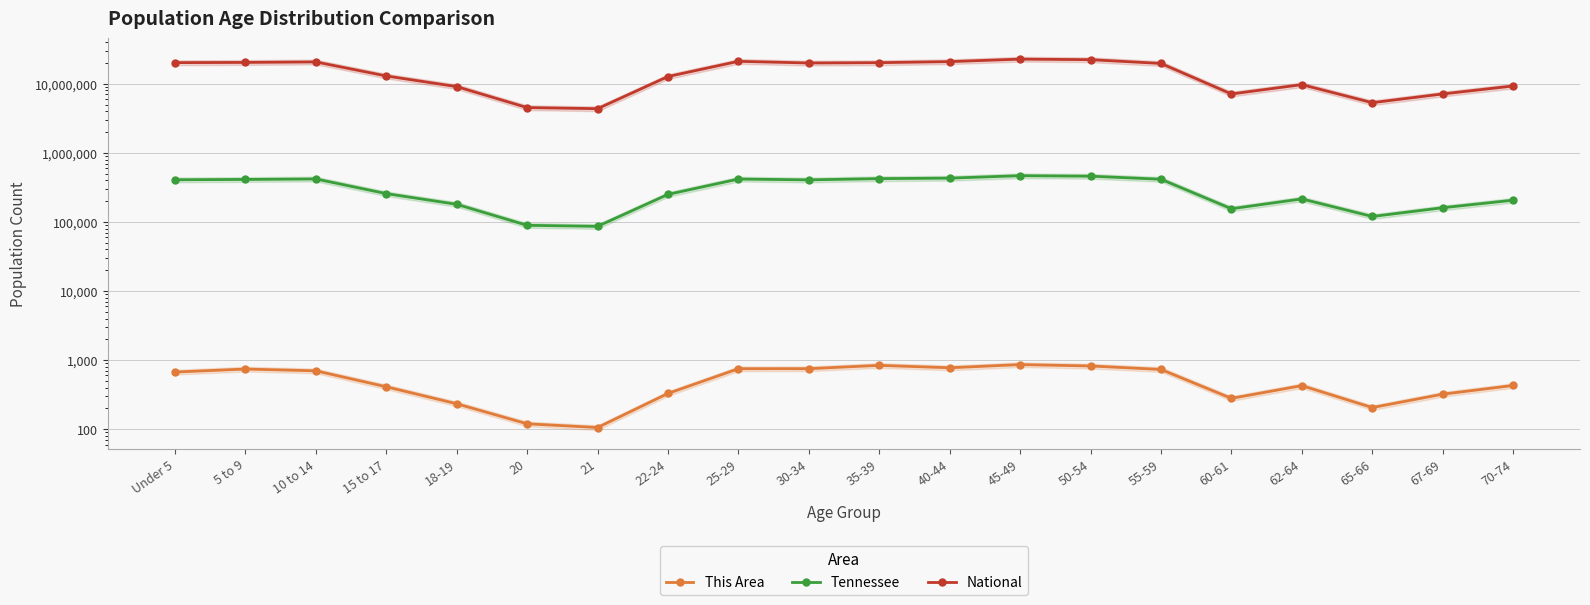

What is the approximate value of Tennessee at 25-29, to the nearest 50?

417700